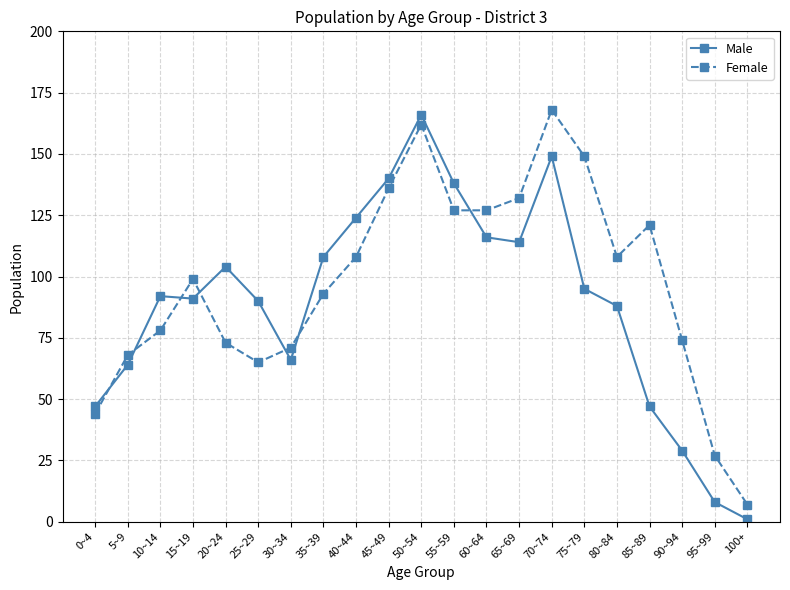

How many intersections are there between Male and Female?

7